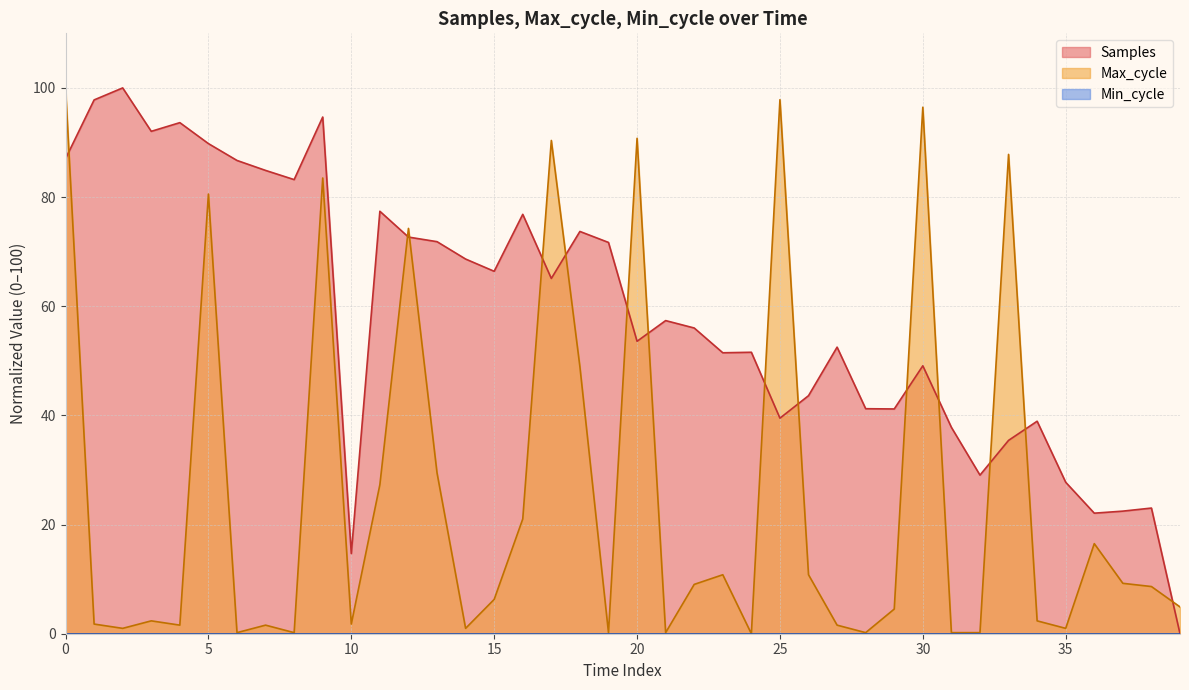

Rank the series by their maximum value, from highest to lowest.

Samples, Max_cycle